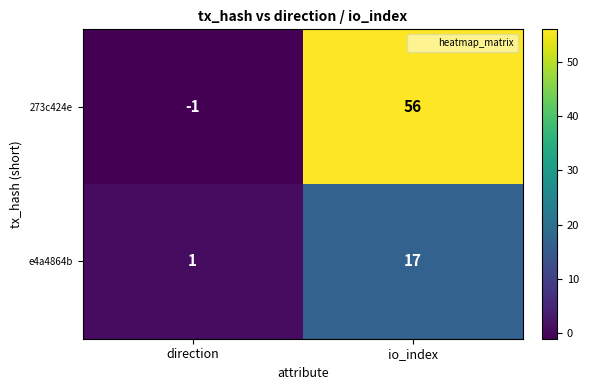

Reading left to right, extract all data points from this chart.

273c424e: -1	56
e4a4864b: 1	17